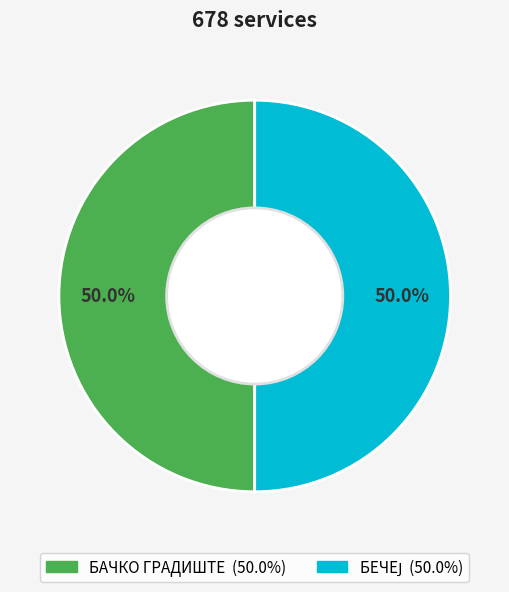

How many slices are in this pie chart?

2